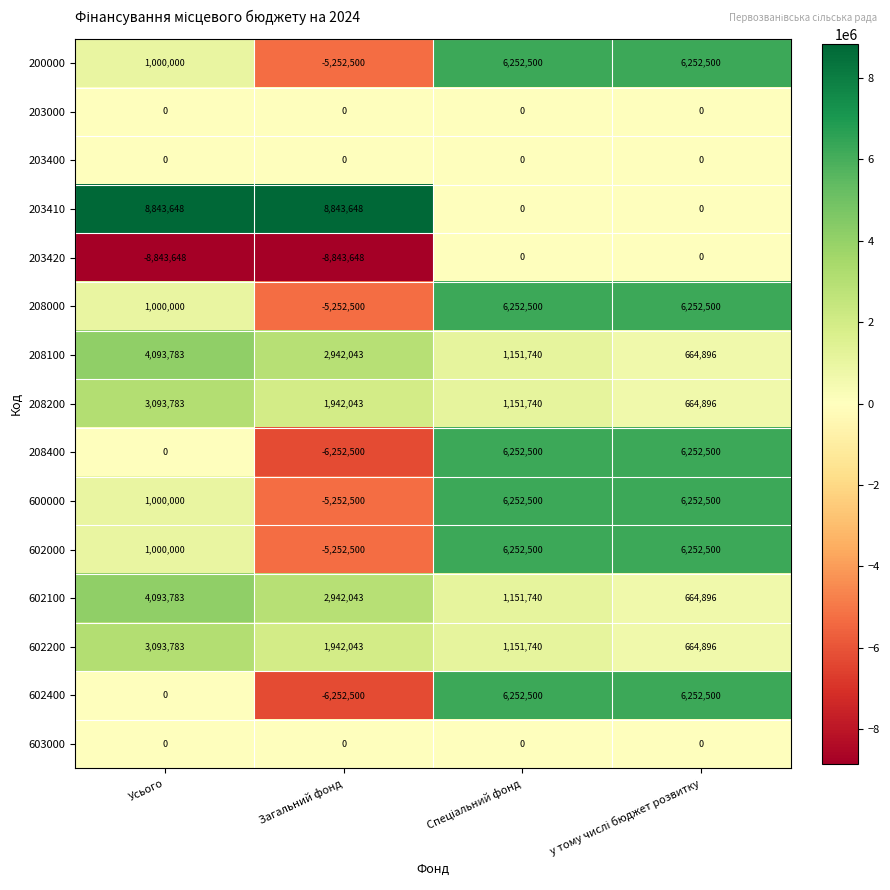

Count the number of categories in the chart.

4